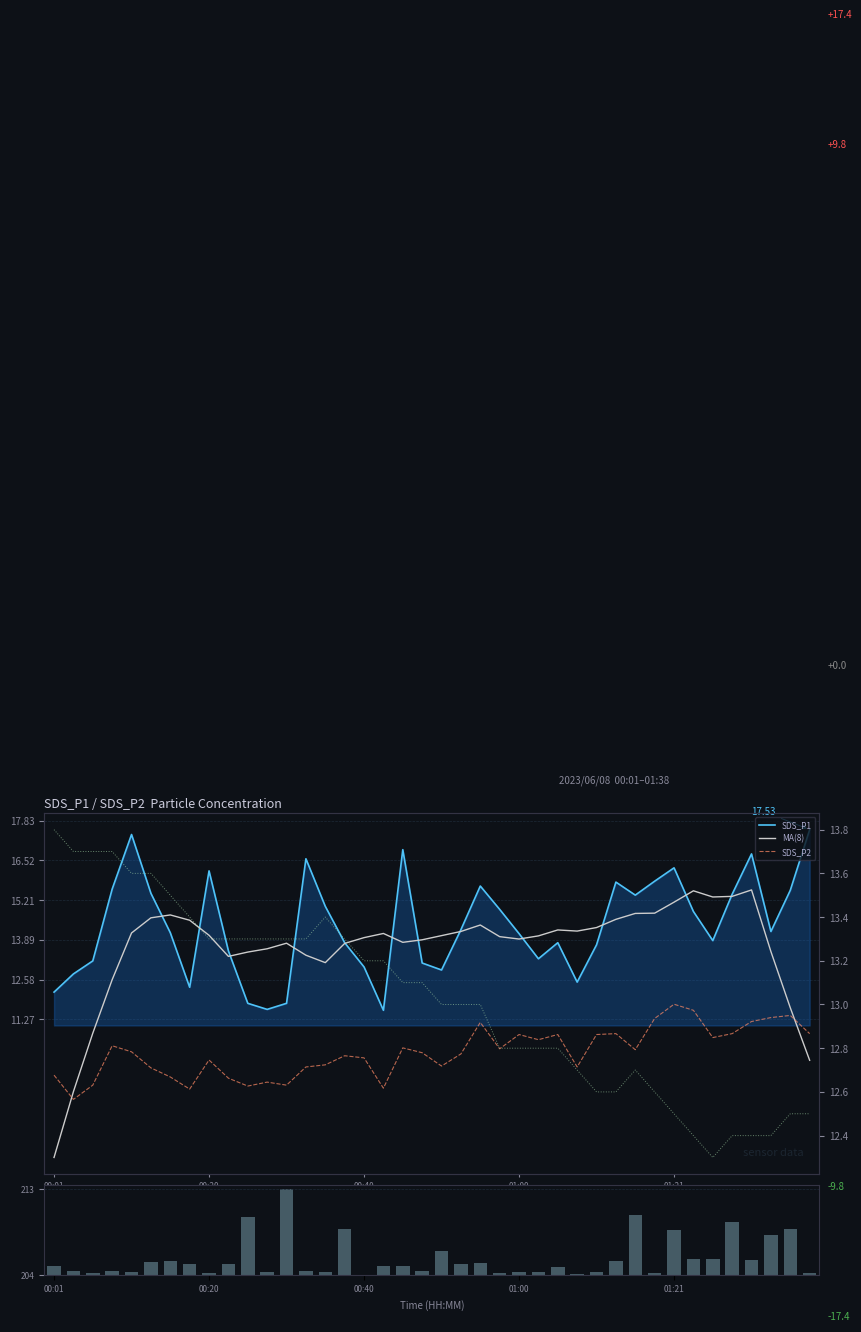

What is the value of the Max_cycle bar at the 33rd from the left?

0.5